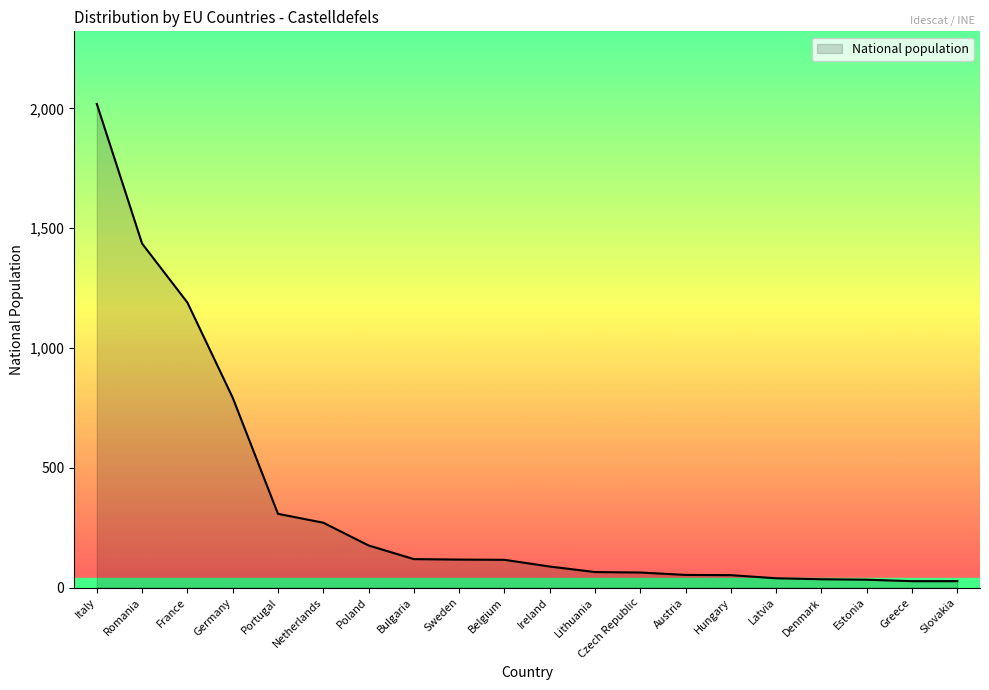

What is the change in value from Netherlands to Lithuania?

-206